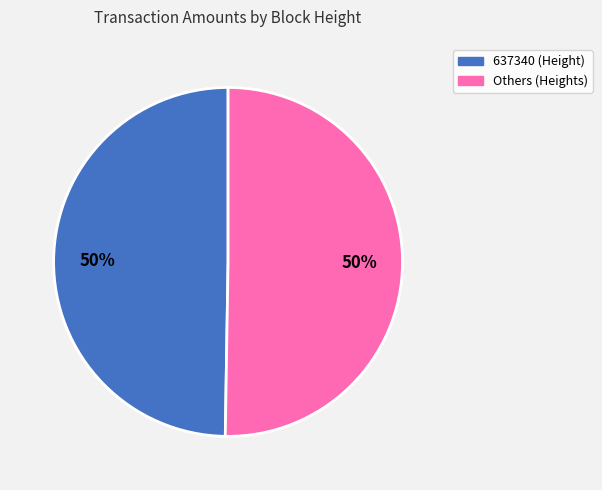

To the nearest percent, what is the average slice percentage?

50%